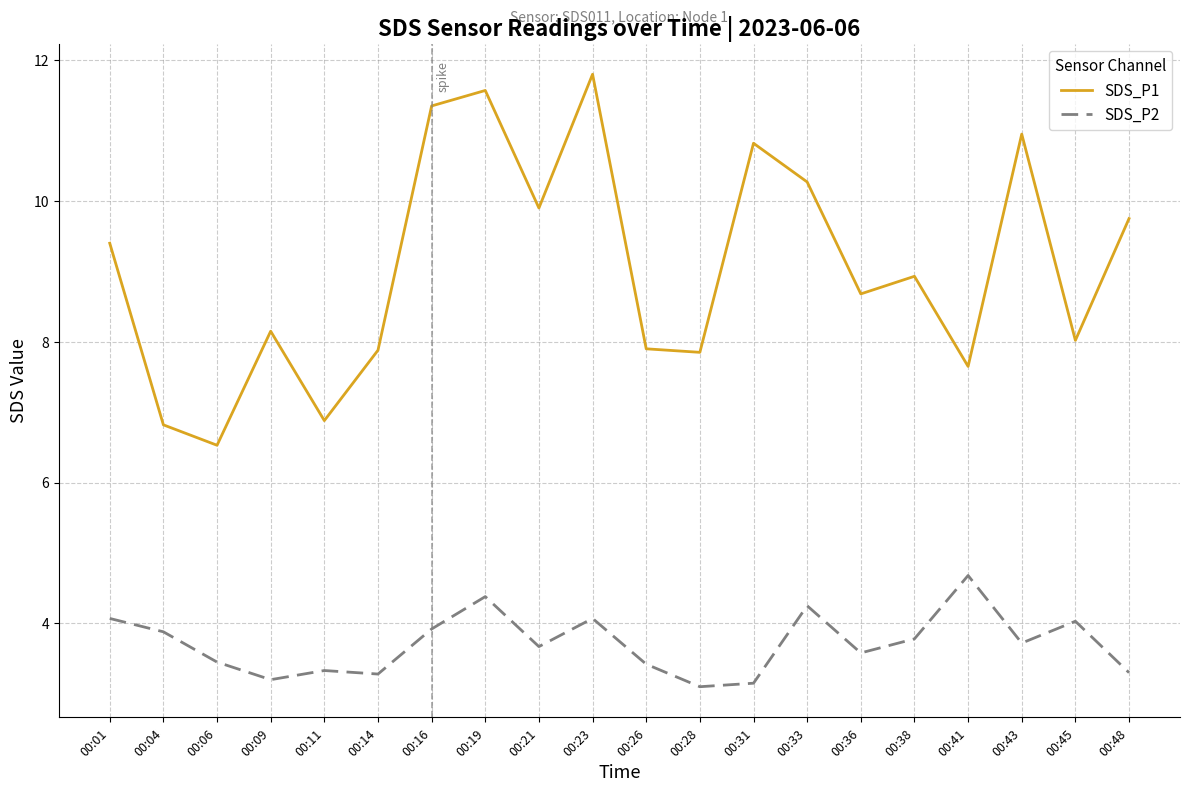

What is the difference between the second highest and minimum values in the SDS_P1 series?

5.0